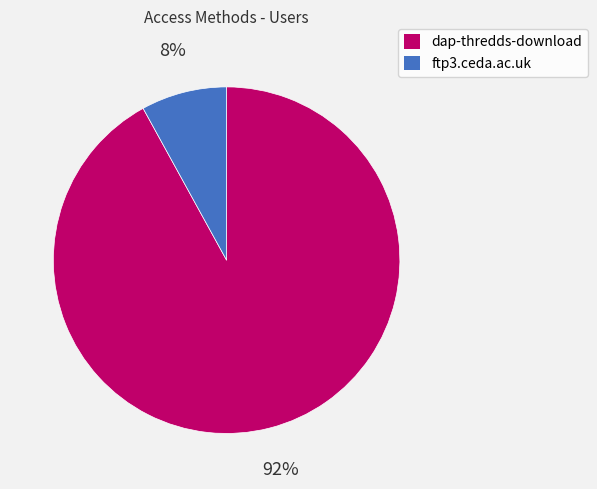

To the nearest percent, what is the combined percentage of ftp3.ceda.ac.uk and dap-thredds-download?

100%